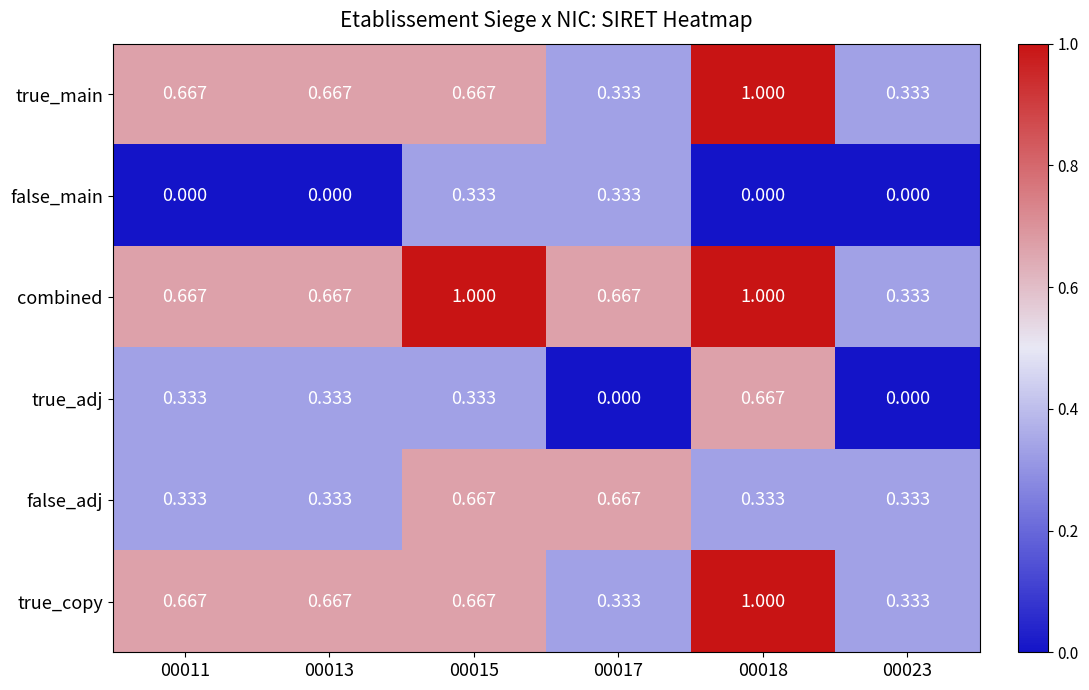

Which series has the largest total across all categories?

combined